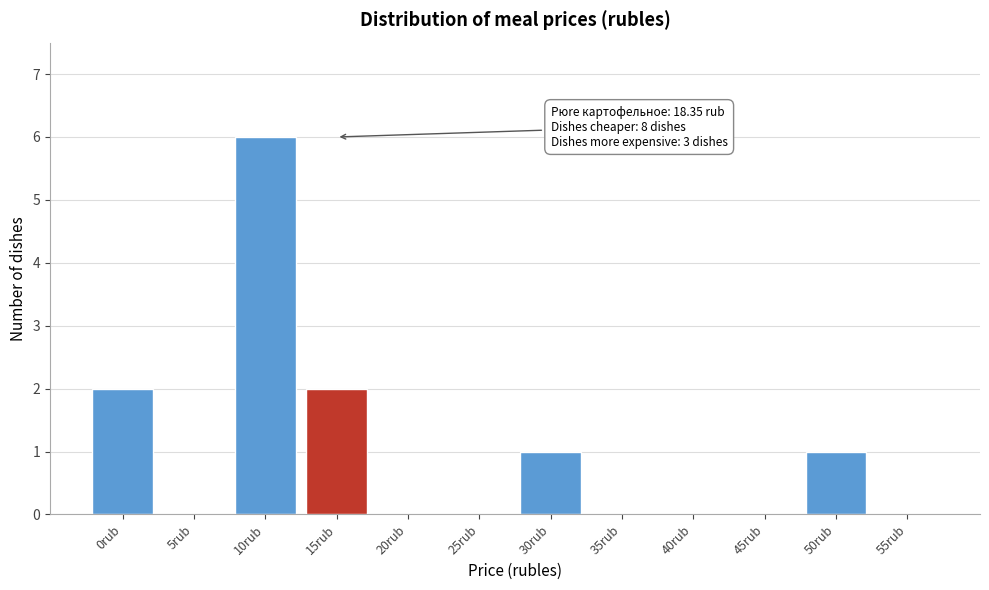

Reading left to right, list all the values displayed in this chart.

0rub=2	5rub=0	10rub=6	15rub=2	20rub=0	25rub=0	30rub=1	35rub=0	40rub=0	45rub=0	50rub=1	55rub=0